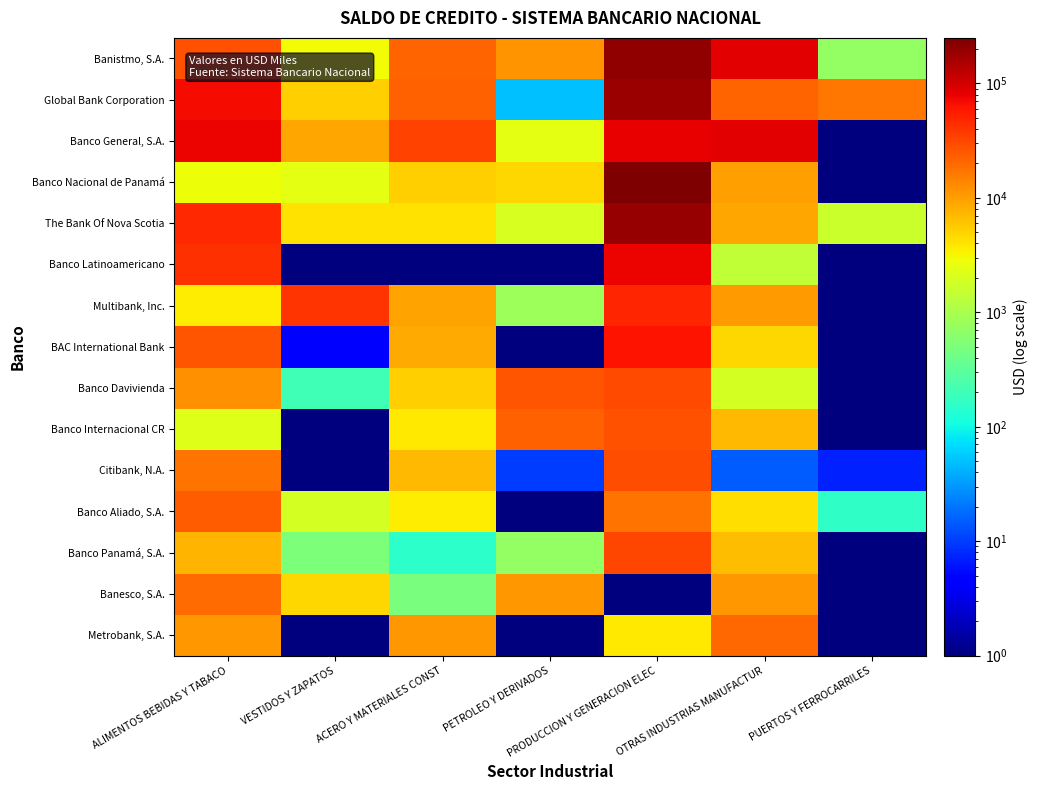

Rank the series by their maximum value, from highest to lowest.

Banco Nacional de Panamá, Banistmo, S.A., The Bank Of Nova Scotia, Global Bank Corporation, Banco General, S.A., Banco Latinoamericano, BAC International Bank, Multibank, Inc., Banco Panamá, S.A., Banco Davivienda, Citibank, N.A., Banco Internacional CR, Banco Aliado, S.A., Metrobank, S.A., Banesco, S.A.